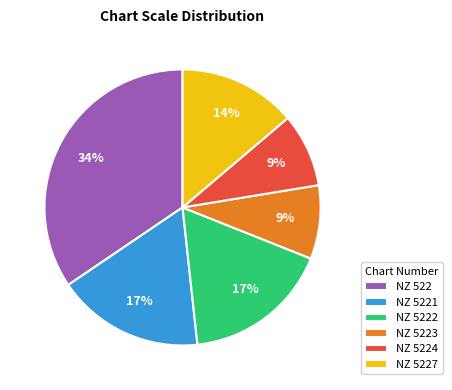

Does NZ 522 represent more than half of the total?

No